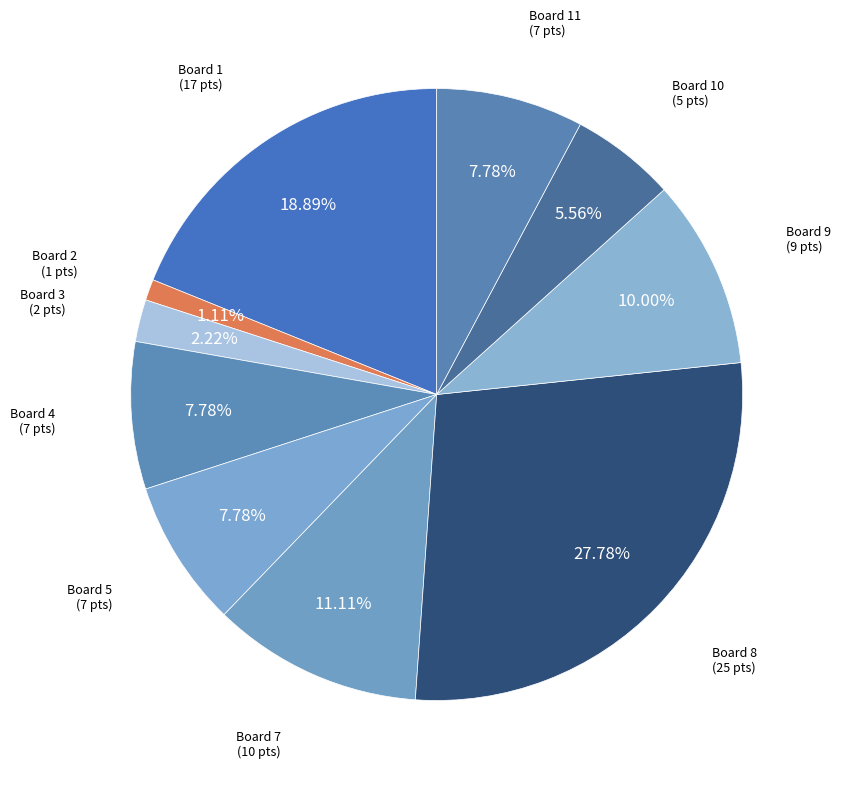

How many segments does this pie chart have?

10